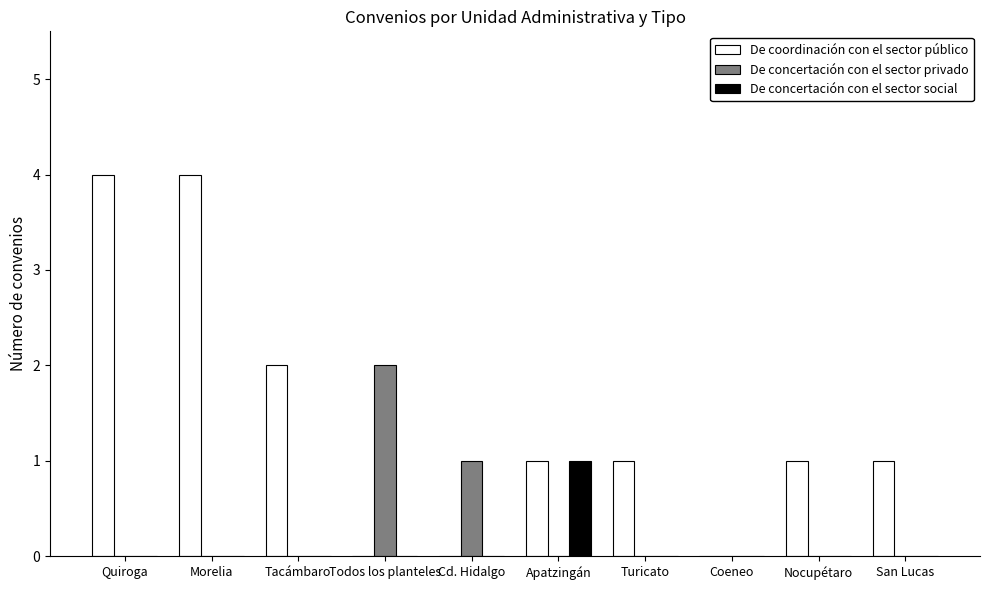

The De coordinación con el sector público series shows 2 at Apatzingán. True or false?

False